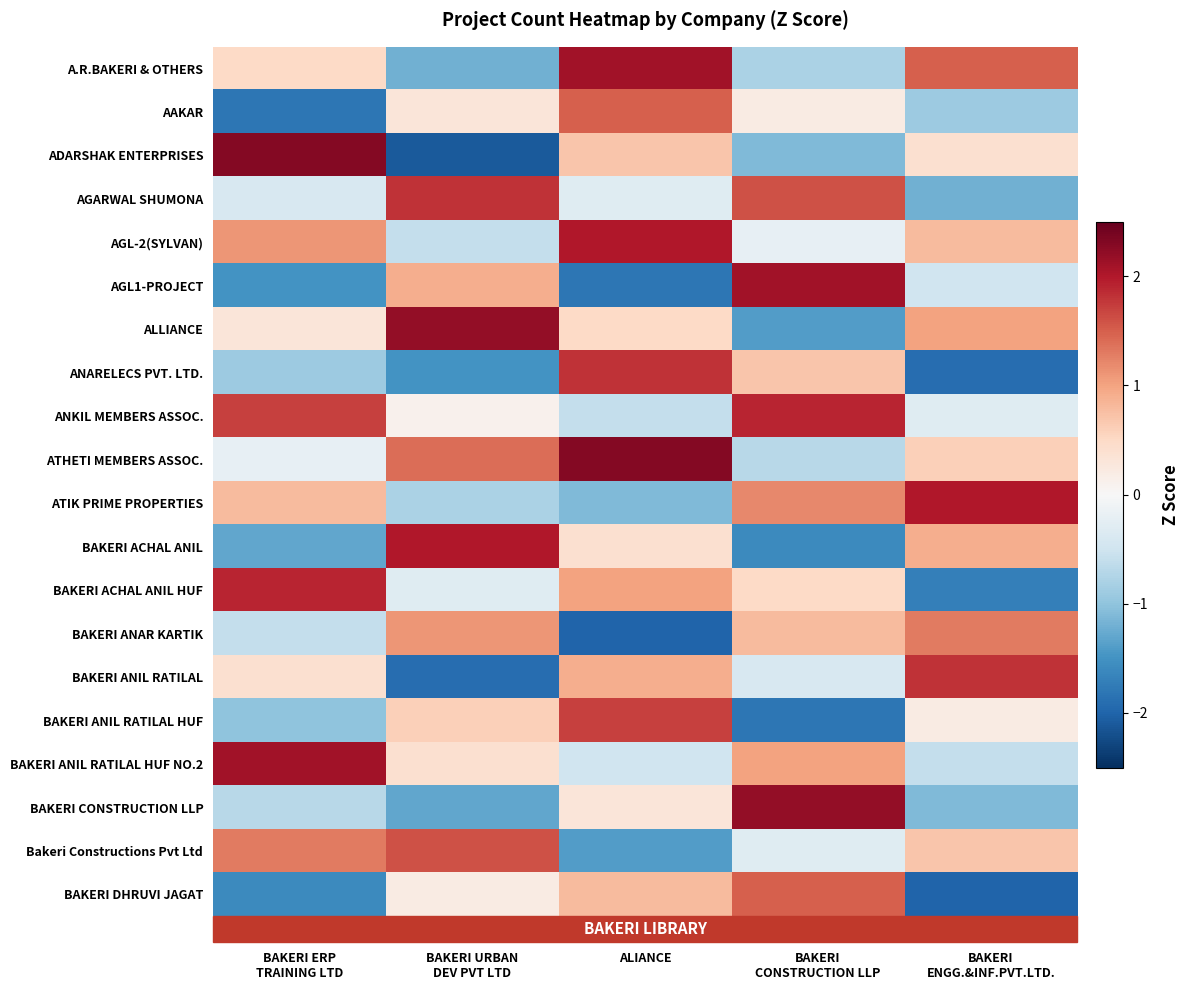

Reading right to left, transcribe all the data shown in this chart.

A.R.BAKERI & OTHERS: BAKERI
ENGG.&INF.PVT.LTD.=1.5	BAKERI
CONSTRUCTION LLP=-0.8	ALIANCE=2.1	BAKERI URBAN
DEV PVT LTD=-1.2	BAKERI ERP
TRAINING LTD=0.5
AAKAR: BAKERI
ENGG.&INF.PVT.LTD.=-0.9	BAKERI
CONSTRUCTION LLP=0.2	ALIANCE=1.5	BAKERI URBAN
DEV PVT LTD=0.3	BAKERI ERP
TRAINING LTD=-1.8
ADARSHAK ENTERPRISES: BAKERI
ENGG.&INF.PVT.LTD.=0.4	BAKERI
CONSTRUCTION LLP=-1.1	ALIANCE=0.7	BAKERI URBAN
DEV PVT LTD=-2.1	BAKERI ERP
TRAINING LTD=2.3
AGARWAL SHUMONA: BAKERI
ENGG.&INF.PVT.LTD.=-1.2	BAKERI
CONSTRUCTION LLP=1.6	ALIANCE=-0.3	BAKERI URBAN
DEV PVT LTD=1.8	BAKERI ERP
TRAINING LTD=-0.4
AGL-2(SYLVAN): BAKERI
ENGG.&INF.PVT.LTD.=0.8	BAKERI
CONSTRUCTION LLP=-0.2	ALIANCE=2.0	BAKERI URBAN
DEV PVT LTD=-0.6	BAKERI ERP
TRAINING LTD=1.1
AGL1-PROJECT: BAKERI
ENGG.&INF.PVT.LTD.=-0.5	BAKERI
CONSTRUCTION LLP=2.1	ALIANCE=-1.8	BAKERI URBAN
DEV PVT LTD=0.9	BAKERI ERP
TRAINING LTD=-1.5
ALLIANCE: BAKERI
ENGG.&INF.PVT.LTD.=1.0	BAKERI
CONSTRUCTION LLP=-1.4	ALIANCE=0.5	BAKERI URBAN
DEV PVT LTD=2.2	BAKERI ERP
TRAINING LTD=0.3
ANARELECS PVT. LTD.: BAKERI
ENGG.&INF.PVT.LTD.=-1.9	BAKERI
CONSTRUCTION LLP=0.7	ALIANCE=1.8	BAKERI URBAN
DEV PVT LTD=-1.5	BAKERI ERP
TRAINING LTD=-0.9
ANKIL MEMBERS ASSOC.: BAKERI
ENGG.&INF.PVT.LTD.=-0.3	BAKERI
CONSTRUCTION LLP=1.9	ALIANCE=-0.6	BAKERI URBAN
DEV PVT LTD=0.1	BAKERI ERP
TRAINING LTD=1.7
ATHETI MEMBERS ASSOC.: BAKERI
ENGG.&INF.PVT.LTD.=0.6	BAKERI
CONSTRUCTION LLP=-0.7	ALIANCE=2.3	BAKERI URBAN
DEV PVT LTD=1.4	BAKERI ERP
TRAINING LTD=-0.2
ATIK PRIME PROPERTIES: BAKERI
ENGG.&INF.PVT.LTD.=2.0	BAKERI
CONSTRUCTION LLP=1.2	ALIANCE=-1.1	BAKERI URBAN
DEV PVT LTD=-0.8	BAKERI ERP
TRAINING LTD=0.8
BAKERI ACHAL ANIL: BAKERI
ENGG.&INF.PVT.LTD.=0.9	BAKERI
CONSTRUCTION LLP=-1.6	ALIANCE=0.4	BAKERI URBAN
DEV PVT LTD=2.0	BAKERI ERP
TRAINING LTD=-1.3
BAKERI ACHAL ANIL HUF: BAKERI
ENGG.&INF.PVT.LTD.=-1.7	BAKERI
CONSTRUCTION LLP=0.5	ALIANCE=1.0	BAKERI URBAN
DEV PVT LTD=-0.3	BAKERI ERP
TRAINING LTD=1.9
BAKERI ANAR KARTIK: BAKERI
ENGG.&INF.PVT.LTD.=1.3	BAKERI
CONSTRUCTION LLP=0.8	ALIANCE=-2.0	BAKERI URBAN
DEV PVT LTD=1.1	BAKERI ERP
TRAINING LTD=-0.6
BAKERI ANIL RATILAL: BAKERI
ENGG.&INF.PVT.LTD.=1.8	BAKERI
CONSTRUCTION LLP=-0.4	ALIANCE=0.9	BAKERI URBAN
DEV PVT LTD=-1.9	BAKERI ERP
TRAINING LTD=0.4
BAKERI ANIL RATILAL HUF: BAKERI
ENGG.&INF.PVT.LTD.=0.2	BAKERI
CONSTRUCTION LLP=-1.8	ALIANCE=1.7	BAKERI URBAN
DEV PVT LTD=0.6	BAKERI ERP
TRAINING LTD=-1.0
BAKERI ANIL RATILAL HUF NO.2: BAKERI
ENGG.&INF.PVT.LTD.=-0.6	BAKERI
CONSTRUCTION LLP=1.0	ALIANCE=-0.5	BAKERI URBAN
DEV PVT LTD=0.4	BAKERI ERP
TRAINING LTD=2.1
BAKERI CONSTRUCTION LLP: BAKERI
ENGG.&INF.PVT.LTD.=-1.1	BAKERI
CONSTRUCTION LLP=2.2	ALIANCE=0.3	BAKERI URBAN
DEV PVT LTD=-1.3	BAKERI ERP
TRAINING LTD=-0.7
Bakeri Constructions Pvt Ltd: BAKERI
ENGG.&INF.PVT.LTD.=0.7	BAKERI
CONSTRUCTION LLP=-0.3	ALIANCE=-1.4	BAKERI URBAN
DEV PVT LTD=1.6	BAKERI ERP
TRAINING LTD=1.3
BAKERI DHRUVI JAGAT: BAKERI
ENGG.&INF.PVT.LTD.=-2.0	BAKERI
CONSTRUCTION LLP=1.5	ALIANCE=0.8	BAKERI URBAN
DEV PVT LTD=0.2	BAKERI ERP
TRAINING LTD=-1.6